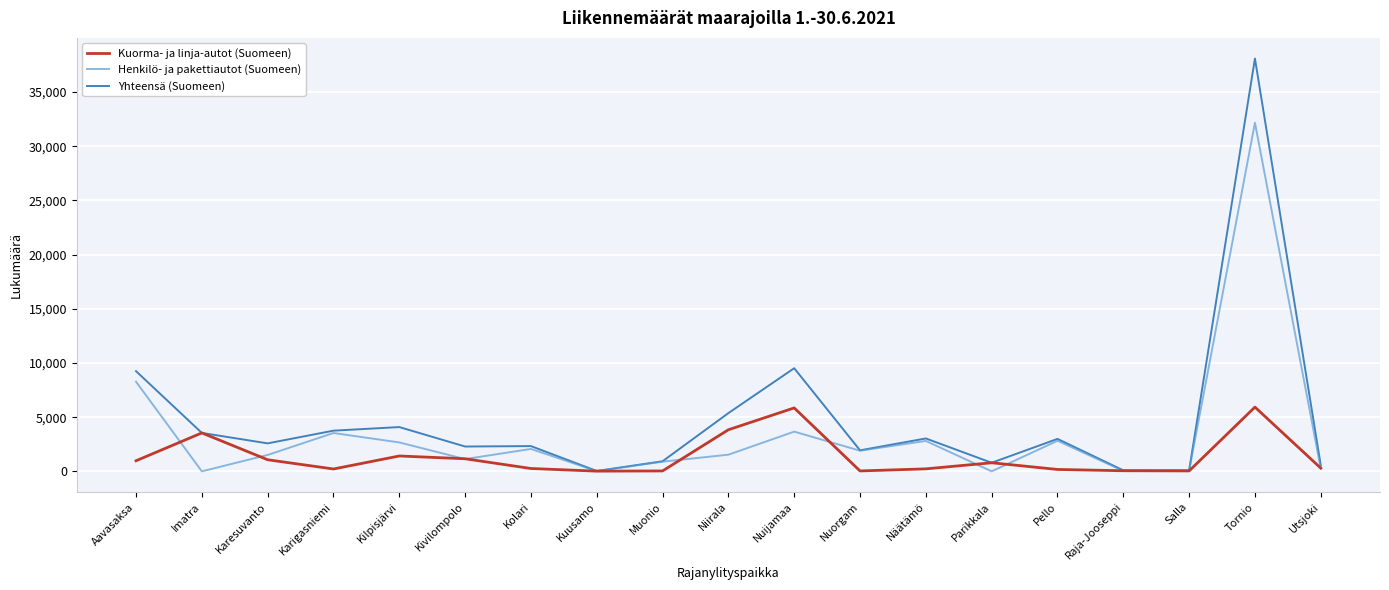

Which series has the widest spread of values?

Yhteensä (Suomeen)